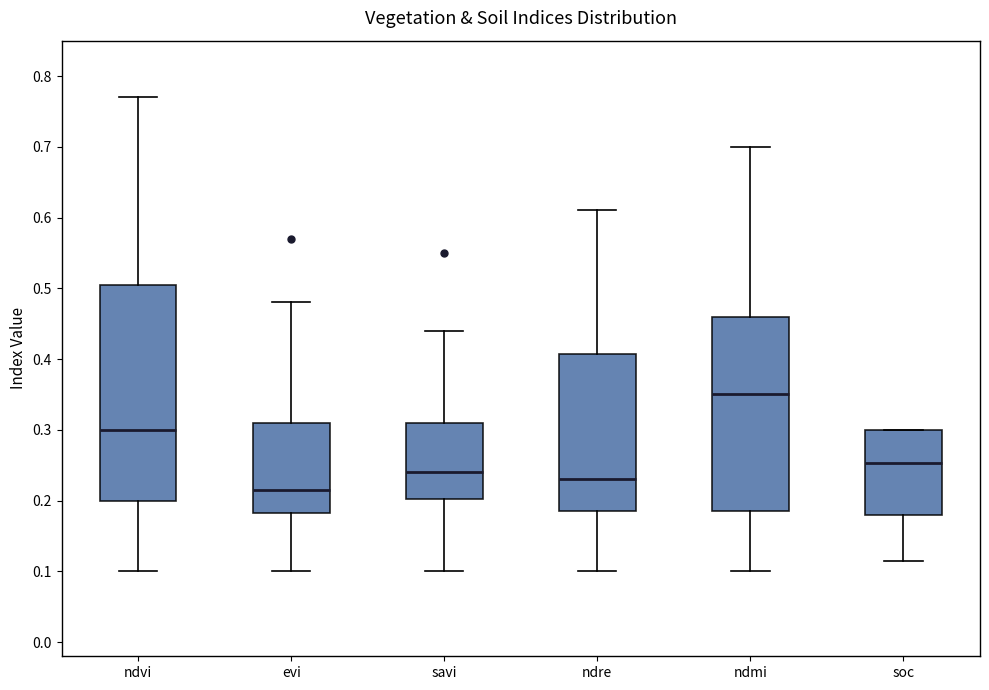

Reading left to right, read every box against the y-axis: the position of its median line, the range the box covers, and the ends of its whiskers. The values are not printed on the chart, so give them approximately, as read against the axis.

ndvi: median 0.30, box 0.20 to 0.51, whiskers 0.10 to 0.77
evi: median 0.22, box 0.18 to 0.31, whiskers 0.10 to 0.48
savi: median 0.24, box 0.20 to 0.31, whiskers 0.10 to 0.44
ndre: median 0.23, box 0.19 to 0.41, whiskers 0.10 to 0.61
ndmi: median 0.35, box 0.19 to 0.46, whiskers 0.10 to 0.70
soc: median 0.25, box 0.18 to 0.30, whiskers 0.11 to 0.30